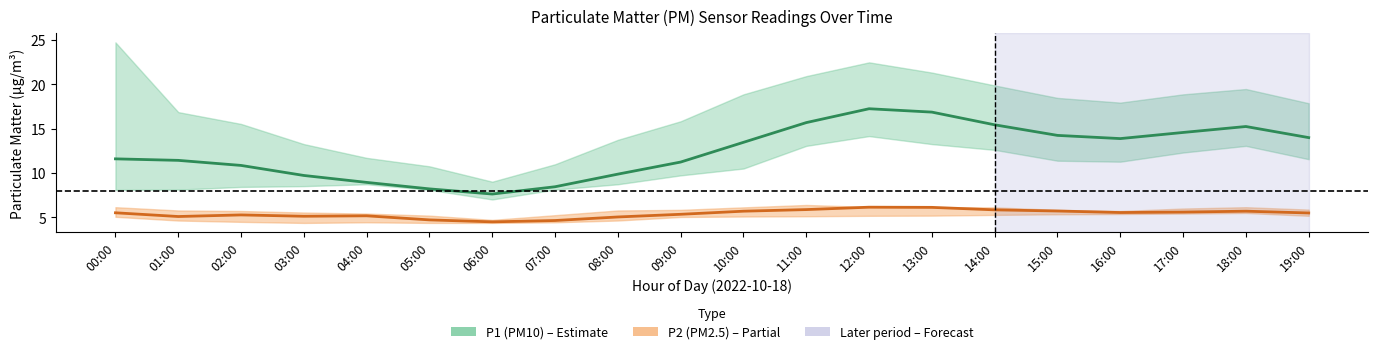

What is the label of the 20th point from the left?

19:00